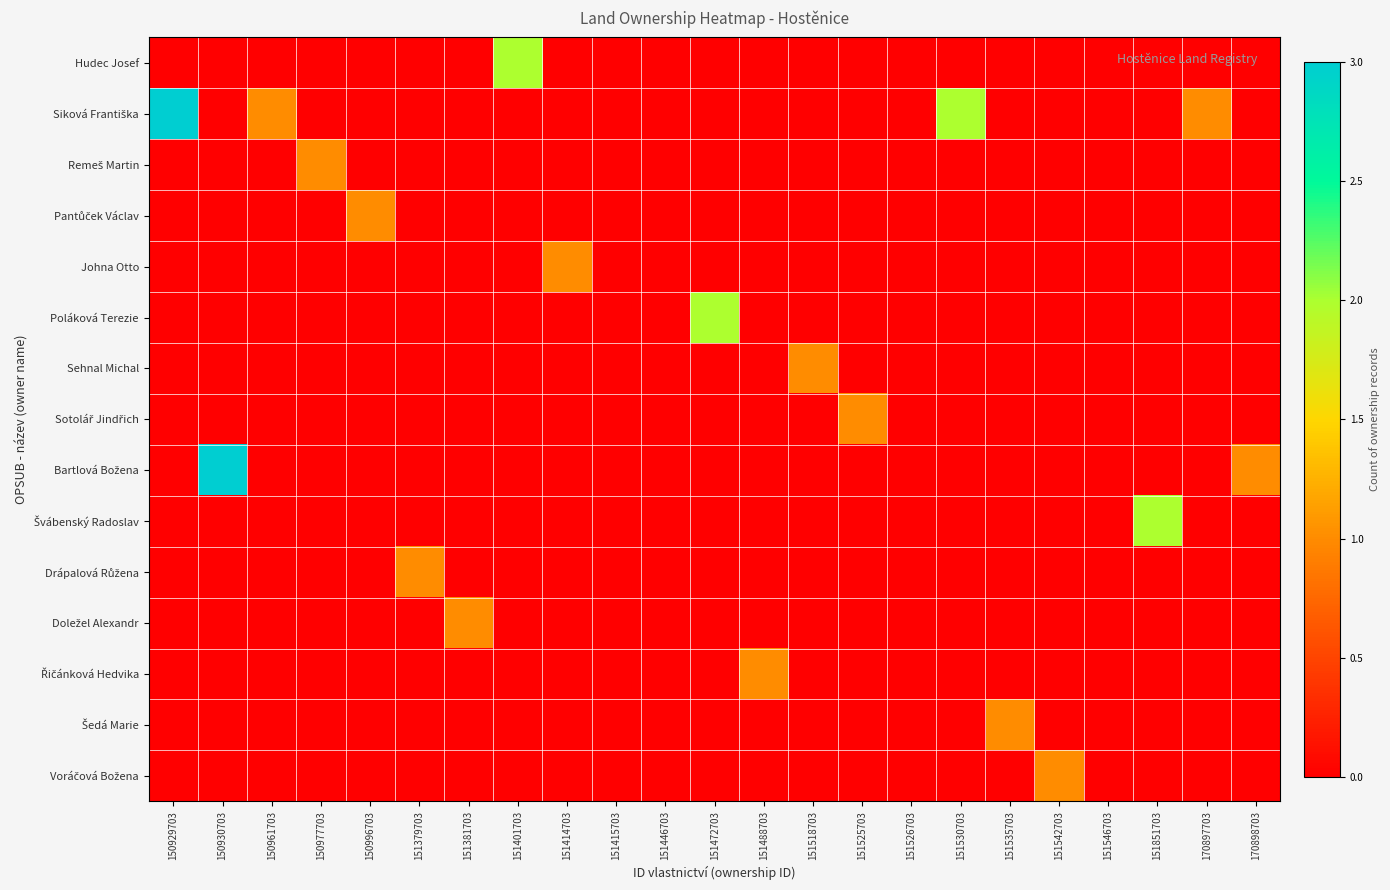

Between 151381703 and 151530703, which is larger?

151381703